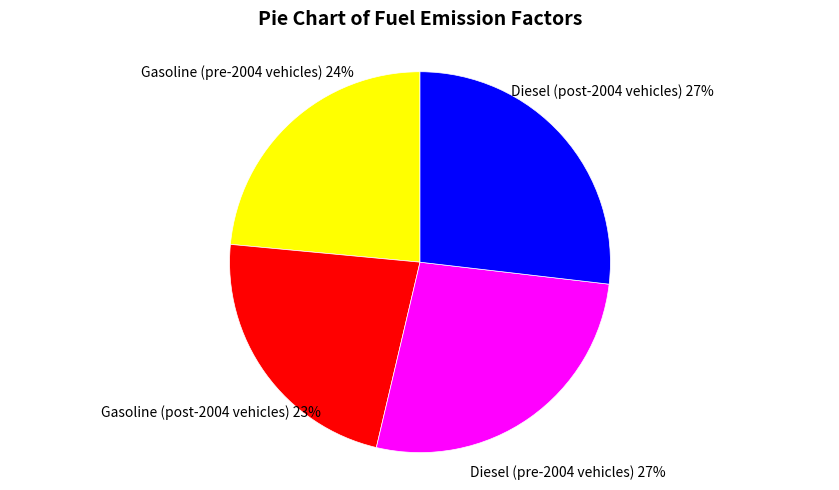

How many segments does this pie chart have?

4